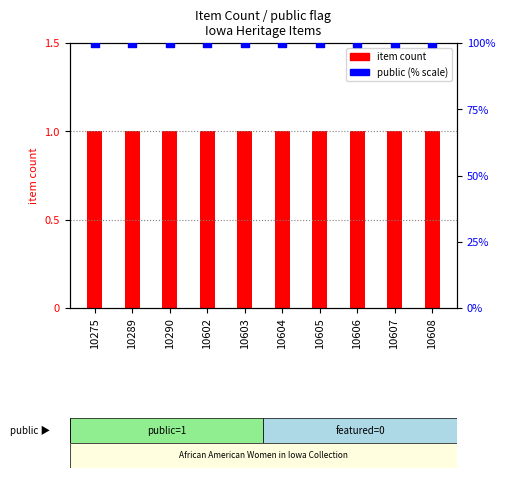

At which category is the sum across all series the highest?

10275